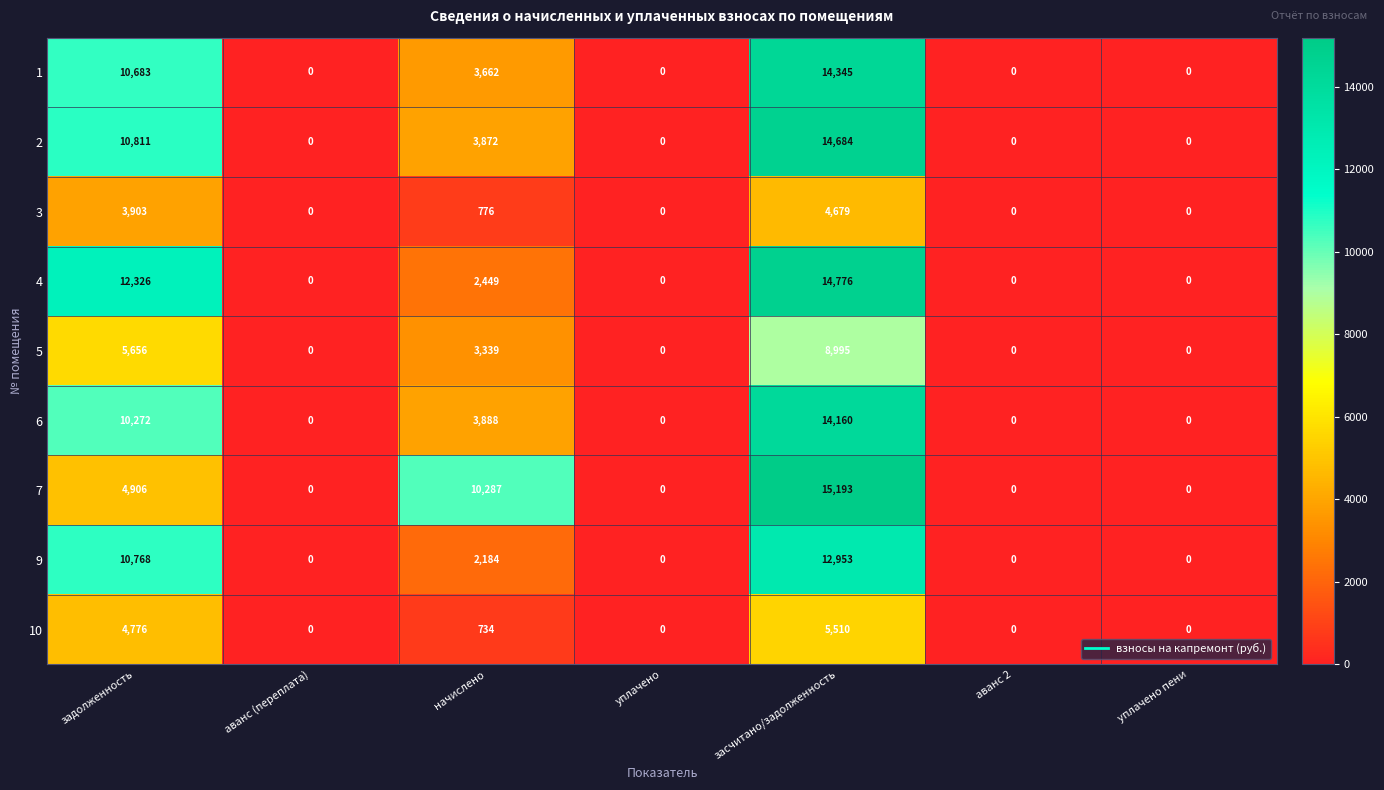

How many data points does each series have?

7